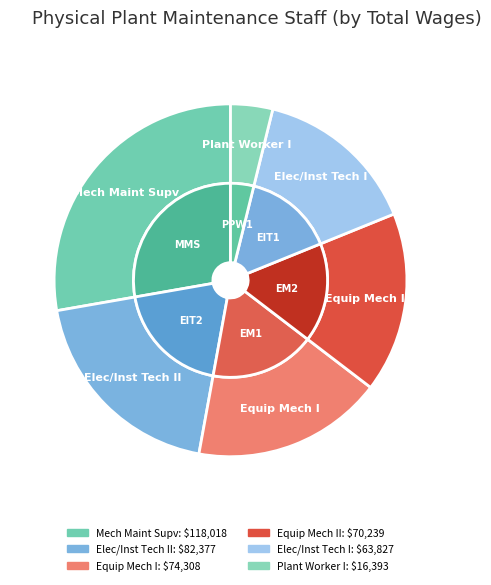

Which slice is the largest?

Mechanical Maintenance Supervisor